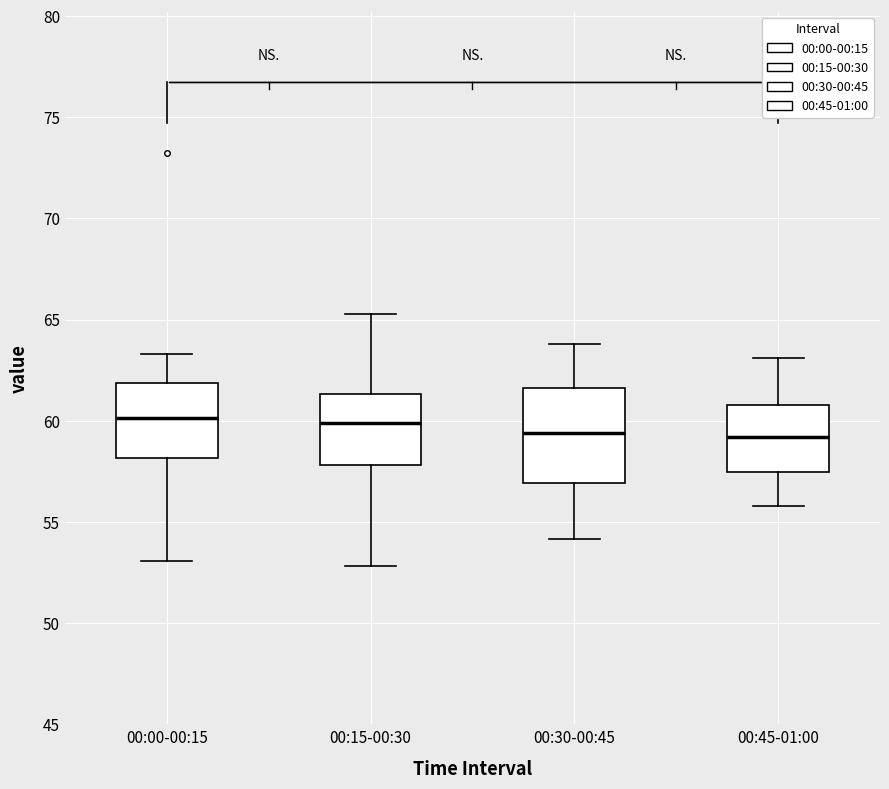

Comparing the boxes themselves (not the whiskers), which one is the tallest?

00:30-00:45